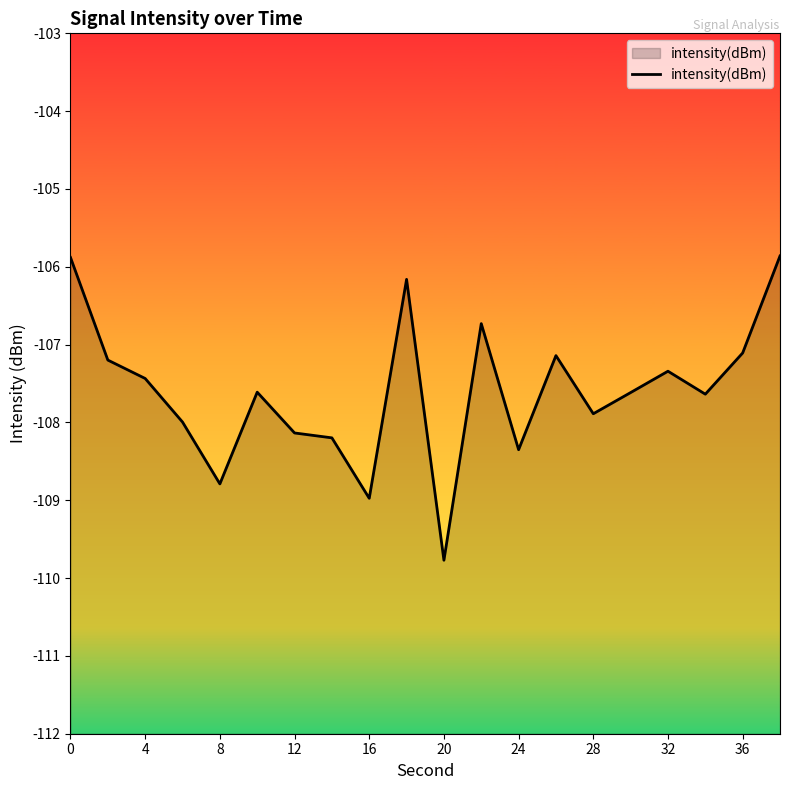

True or false: the data shows -192.1 at 20.

False